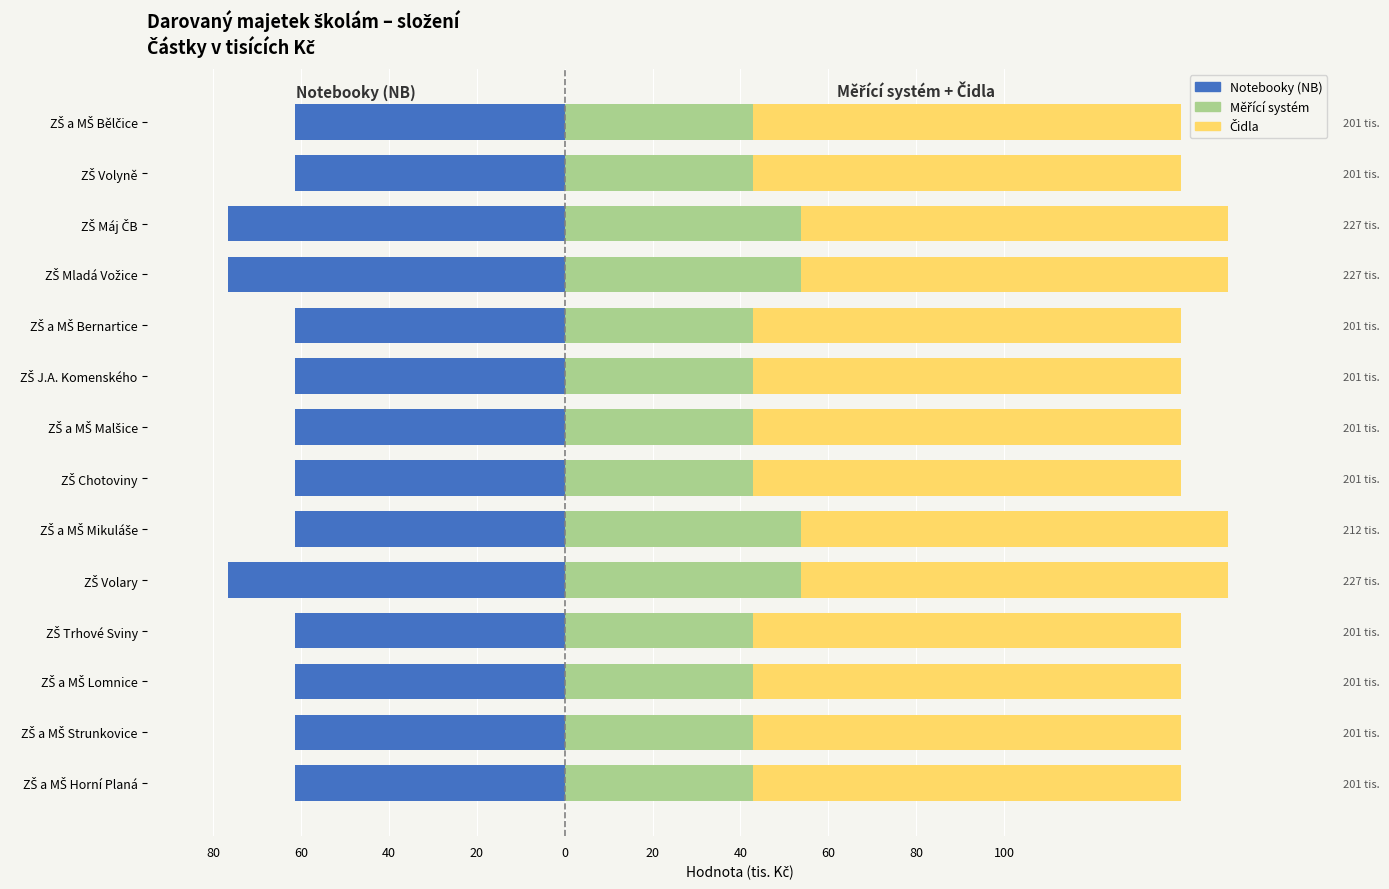

Are the bars horizontal?

Yes